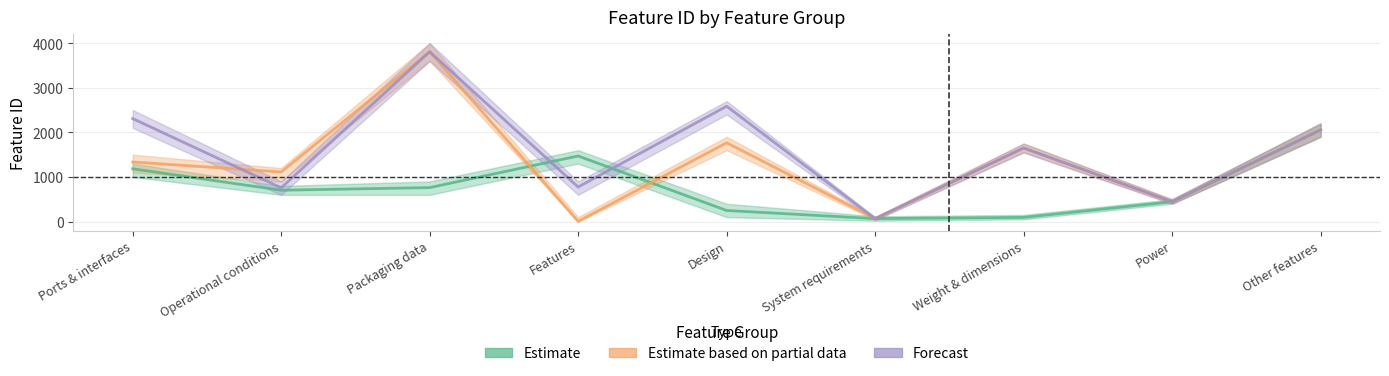

What is the difference between the Estimate based on partial data values at Features and Ports & interfaces?

1331